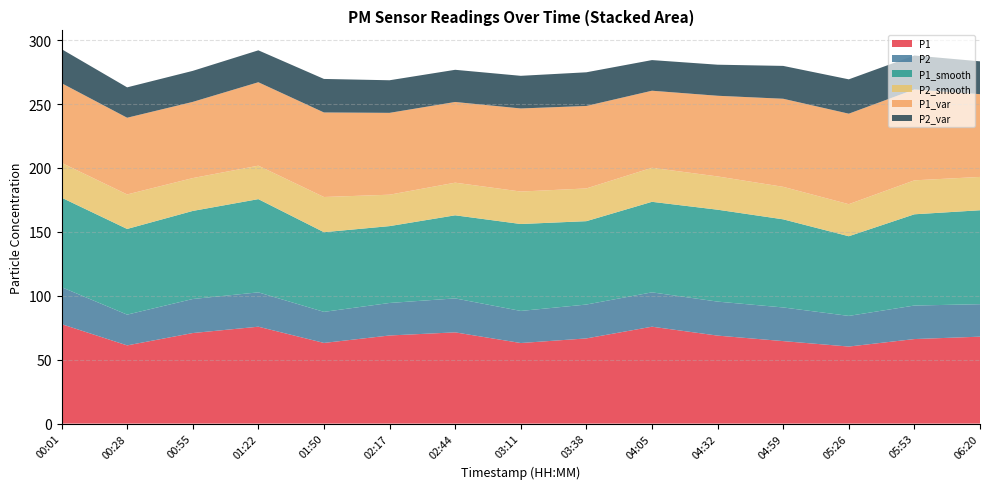

Reading left to right, transcribe all the data shown in this chart.

P1: 00:01=77.8	00:28=61.2	00:55=70.8	01:22=75.8	01:50=63.1	02:17=68.9	02:44=71.4	03:11=63.0	03:38=66.6	04:05=75.8	04:32=68.8	04:59=64.5	05:26=60.3	05:53=66.1	06:20=68.0
P2: 00:01=28.9	00:28=24.1	00:55=26.6	01:22=26.9	01:50=24.3	02:17=25.4	02:44=26.6	03:11=25.1	03:38=26.5	04:05=26.9	04:32=26.6	04:59=26.3	05:26=24.0	05:53=26.2	06:20=25.4
P1_smooth: 00:01=70.0	00:28=67.0	00:55=68.9	01:22=72.9	01:50=62.3	02:17=60.1	02:44=65.0	03:11=68.0	03:38=65.2	04:05=70.8	04:32=71.9	04:59=68.9	05:26=62.3	05:53=71.4	06:20=73.5
P2_smooth: 00:01=27.2	00:28=27.0	00:55=25.7	01:22=26.2	01:50=27.5	02:17=24.6	02:44=25.5	03:11=25.4	03:38=25.6	04:05=26.6	04:32=26.0	04:59=25.4	05:26=25.1	05:53=26.6	06:20=26.1
P1_var: 00:01=62.3	00:28=60.0	00:55=59.6	01:22=65.3	01:50=66.1	02:17=64.0	02:44=63.1	03:11=65.0	03:38=64.5	04:05=60.3	04:32=63.1	04:59=68.9	05:26=70.8	05:53=71.1	06:20=64.7
P2_var: 00:01=26.6	00:28=23.8	00:55=24.3	01:22=25.0	01:50=26.2	02:17=25.5	02:44=25.2	03:11=25.5	03:38=26.3	04:05=24.0	04:32=24.3	04:59=25.7	05:26=26.9	05:53=26.6	06:20=25.7